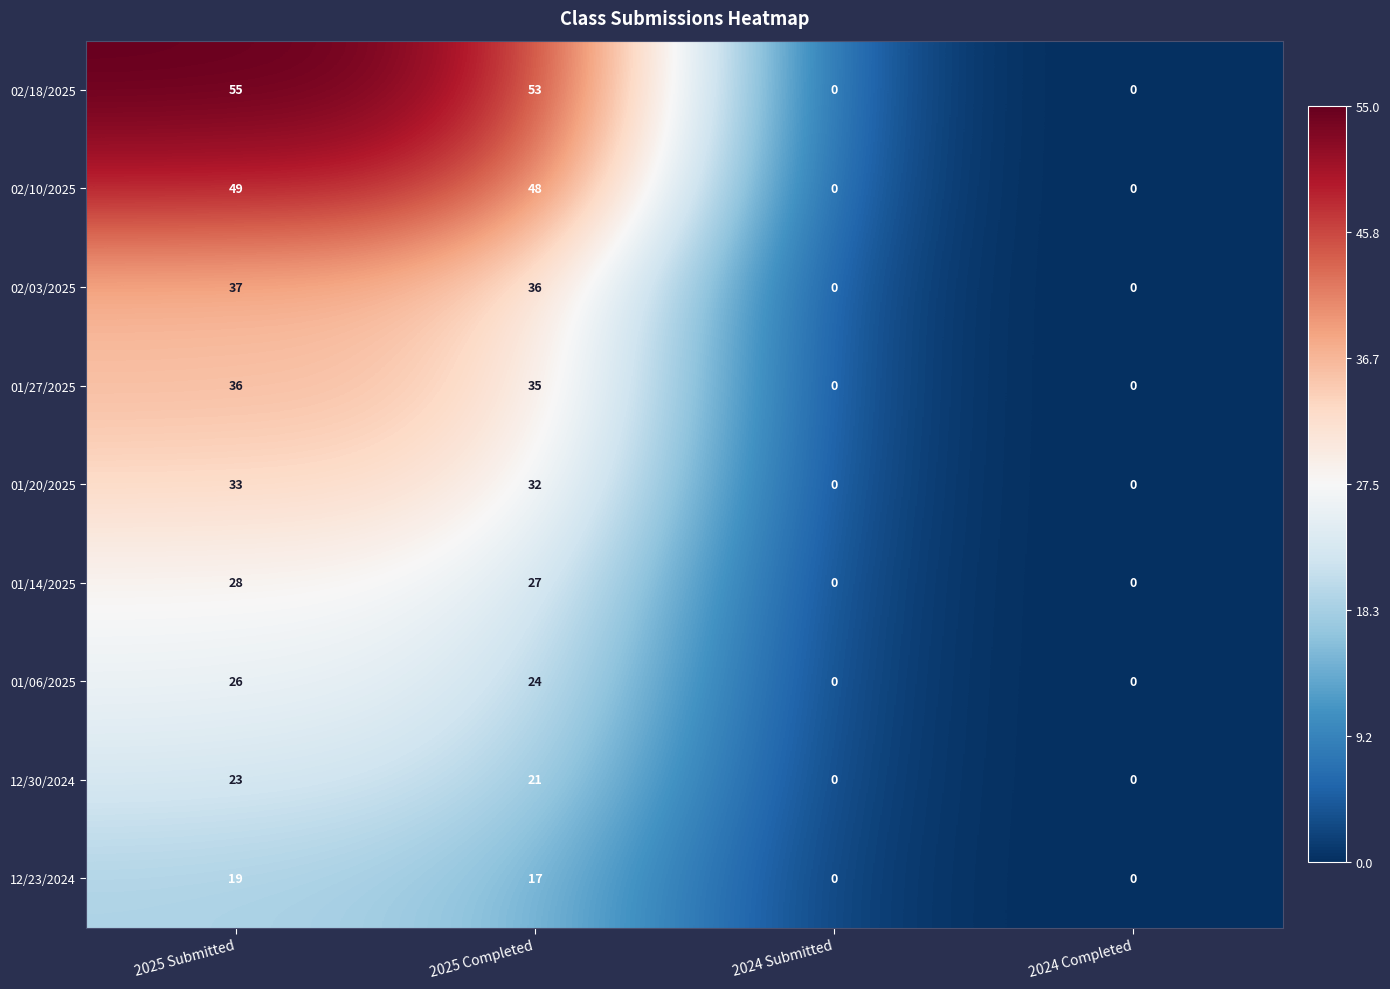

Read the 02/18/2025 value at 2025 Submitted.

55